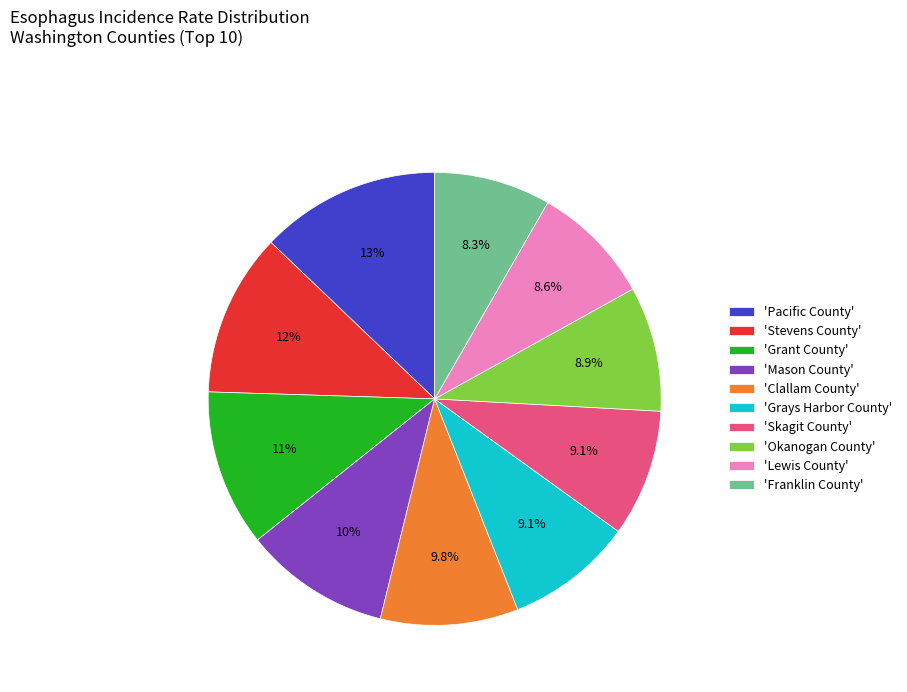

What percentage do 'Franklin County' and 'Grant County' together represent?

19.5%